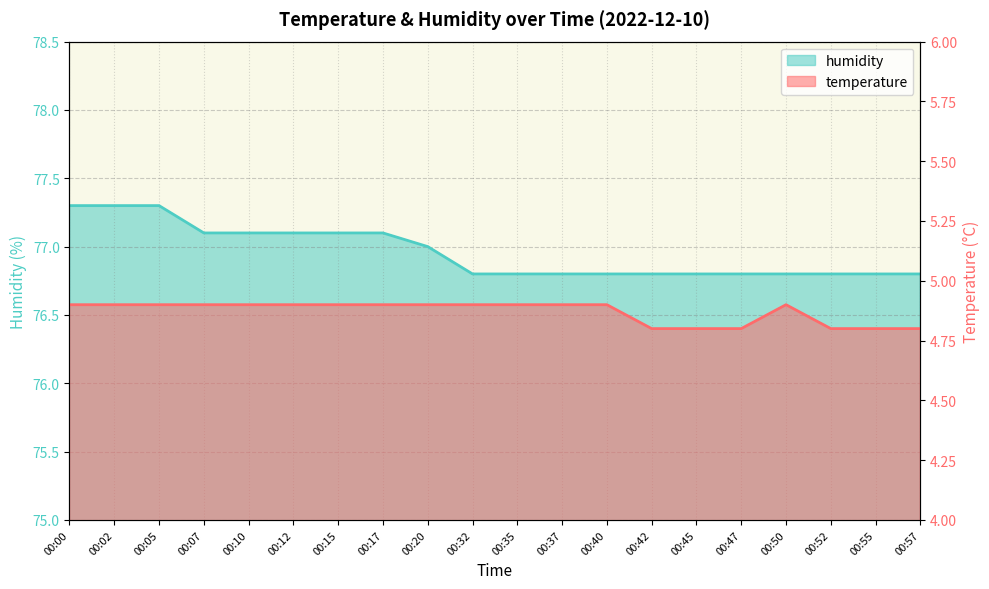

At which label is humidity closest to 77?

00:20